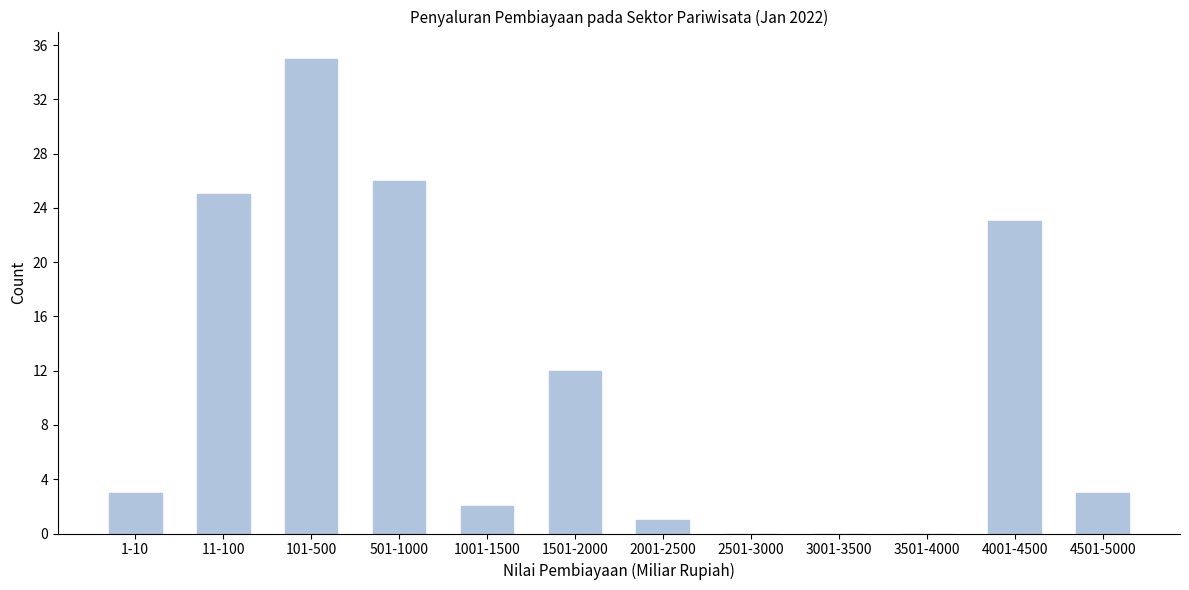

Reading left to right, what are all the values shown in this chart?

1-10=3	11-100=25	101-500=35	501-1000=26	1001-1500=2	1501-2000=12	2001-2500=1	2501-3000=0	3001-3500=0	3501-4000=0	4001-4500=23	4501-5000=3